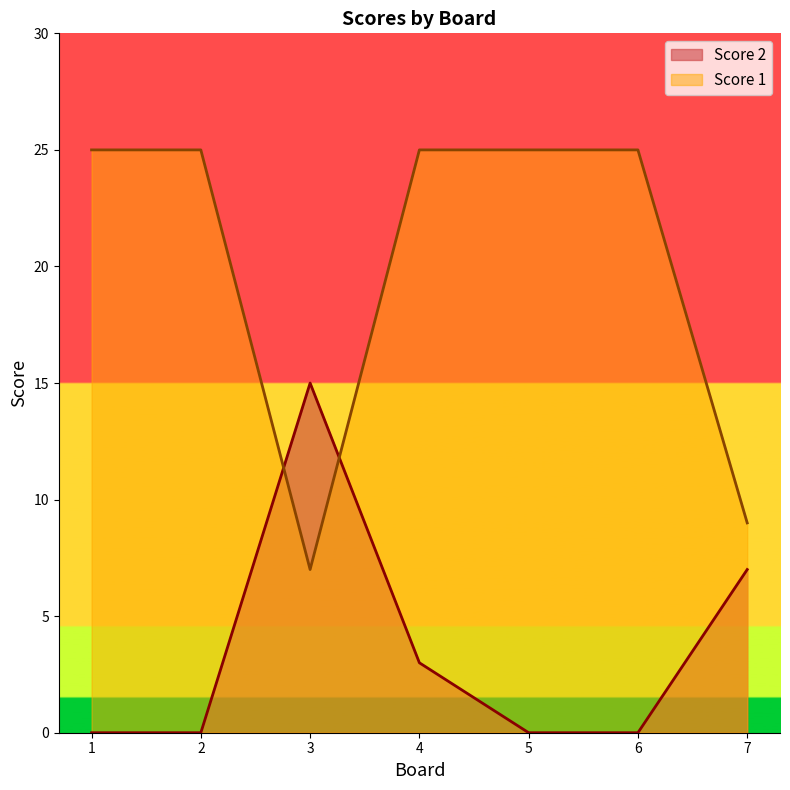

List the series in order of their peak value, highest first.

Score 1, Score 2